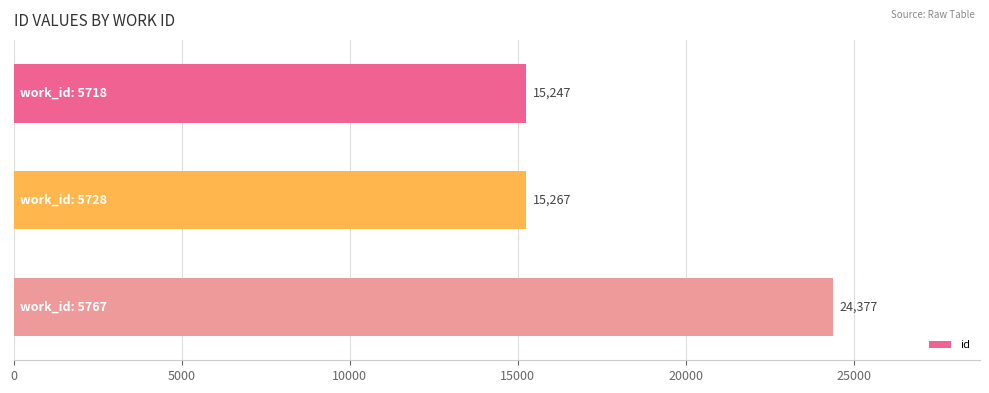

What is the value of the 2nd bar from the top?

15267